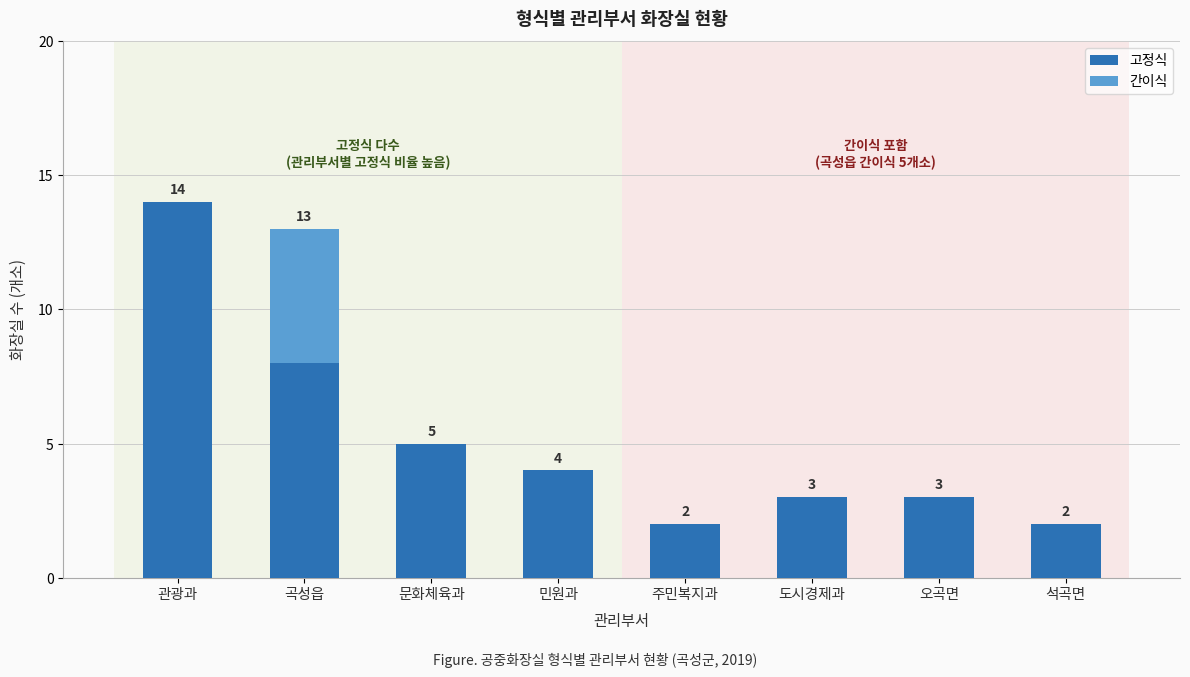

How many data points does each series have?

8